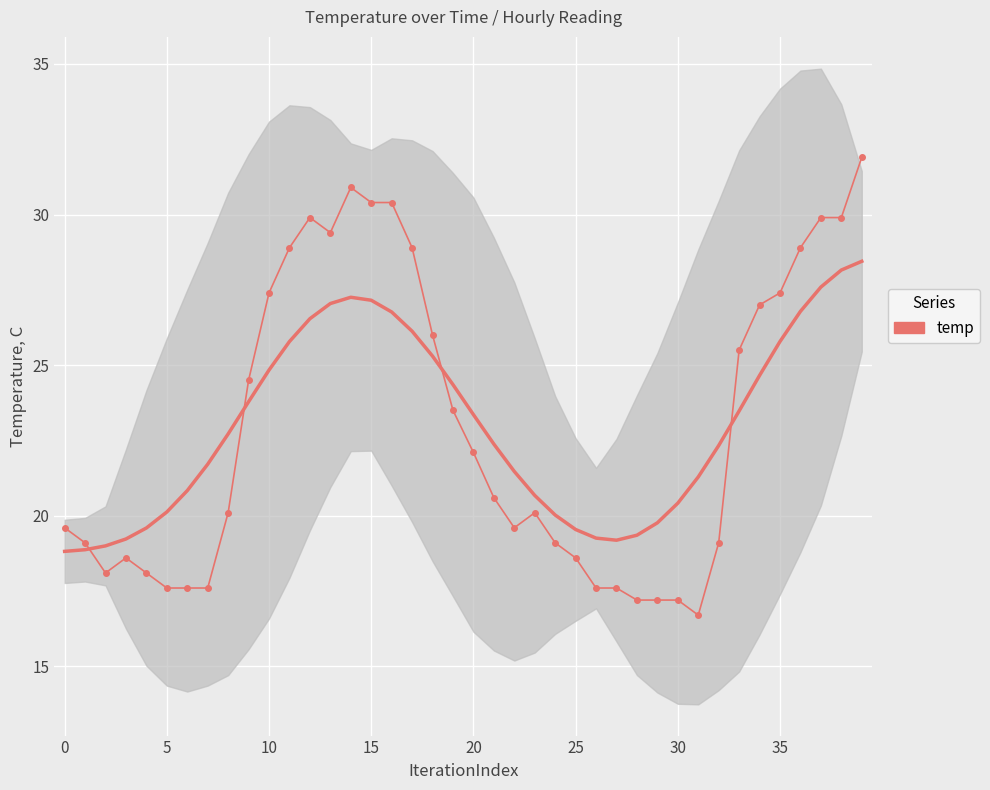

What is the label of the 21st point from the left?

20